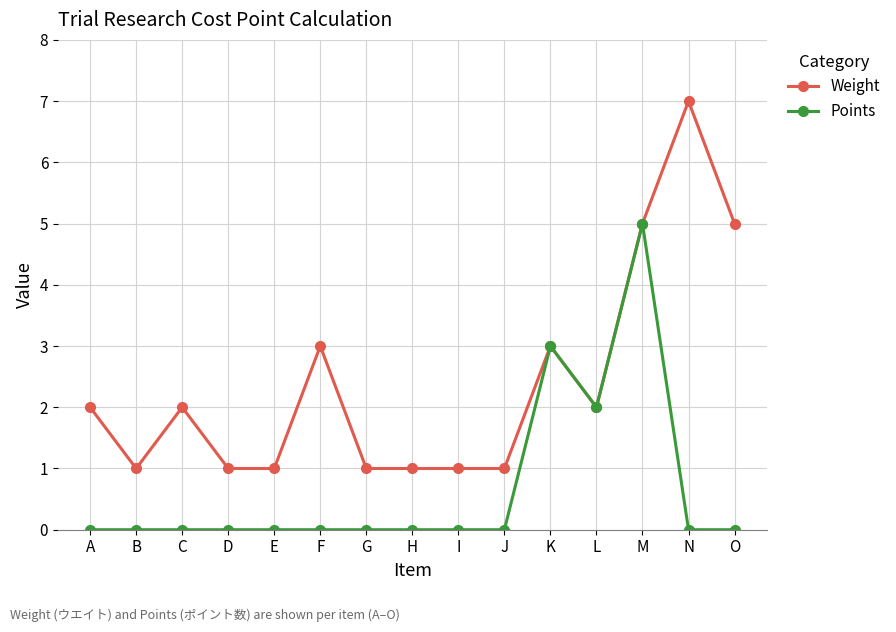

Count the number of data series in this chart.

2